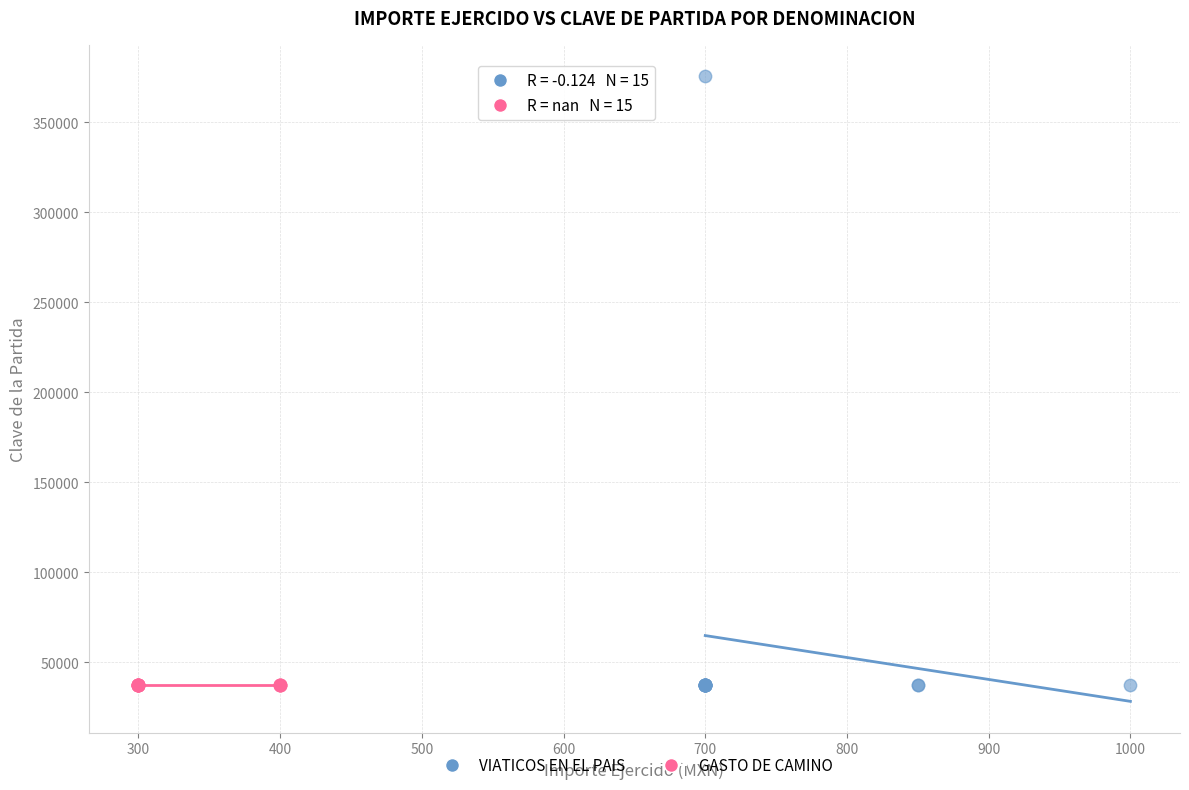

Which series contains the highest Y value?

VIATICOS EN EL PAIS